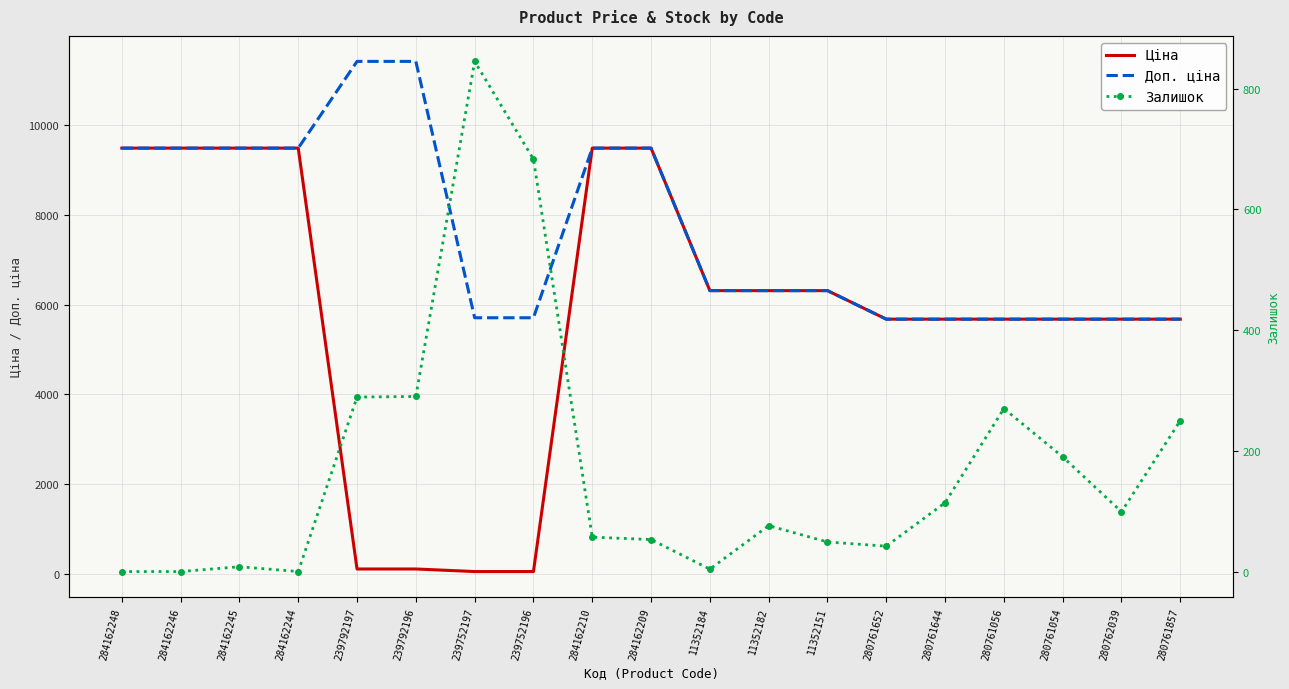

Is it true that Доп. ціна equals 11410.0 at 239792197?

True